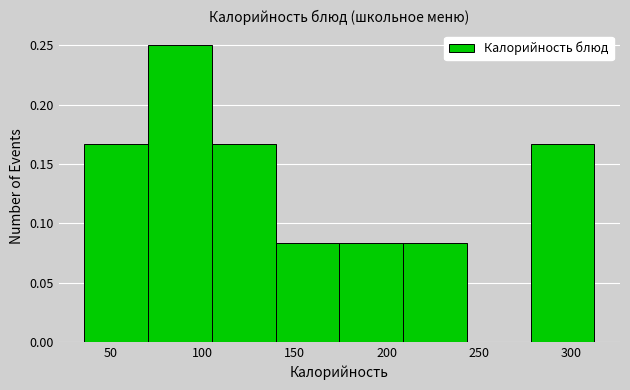

How tall is the bar that spans 175 to 210 on the x-axis? Neither the bar edges nor the heights are printed on the chart, so give them approximately, as read against the axes.

0.085